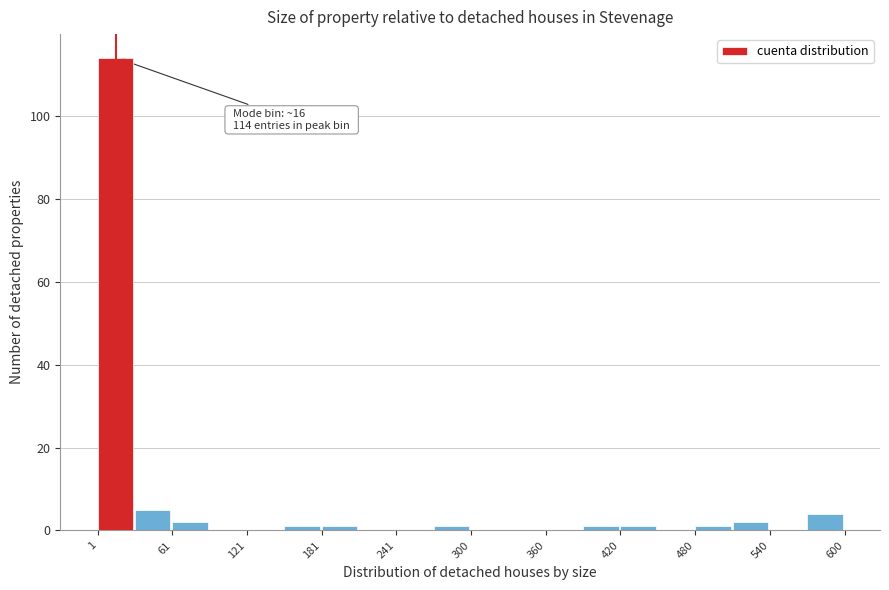

Around what value on the x-axis is the tallest bar? Give the approximate position of its centre, as read against the axis.

20